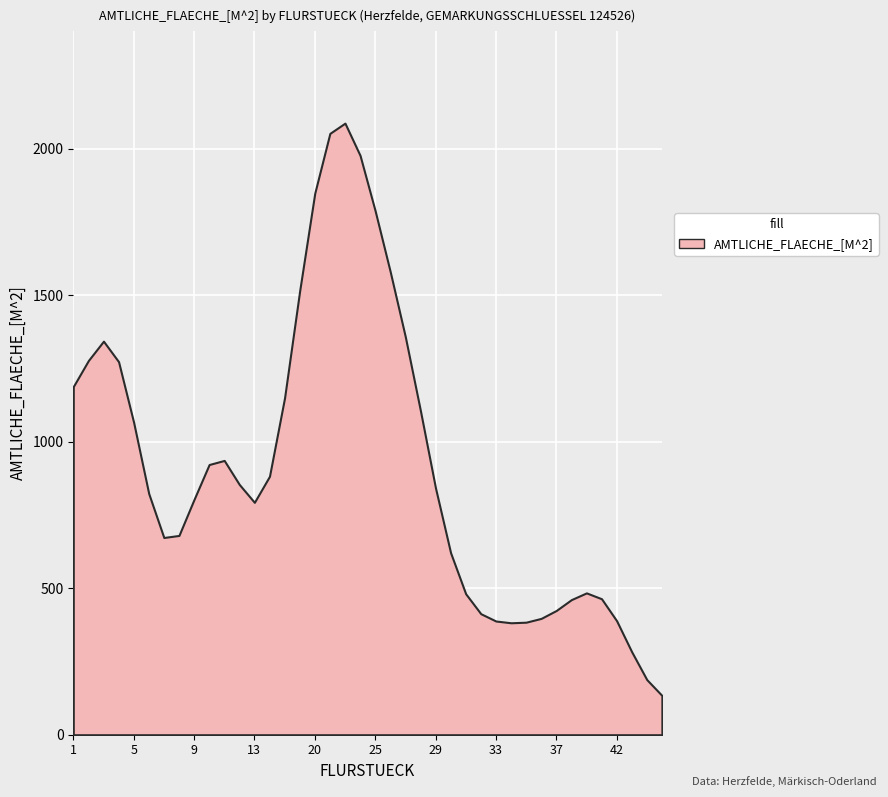

At which category does the data reach its first local valley?

7